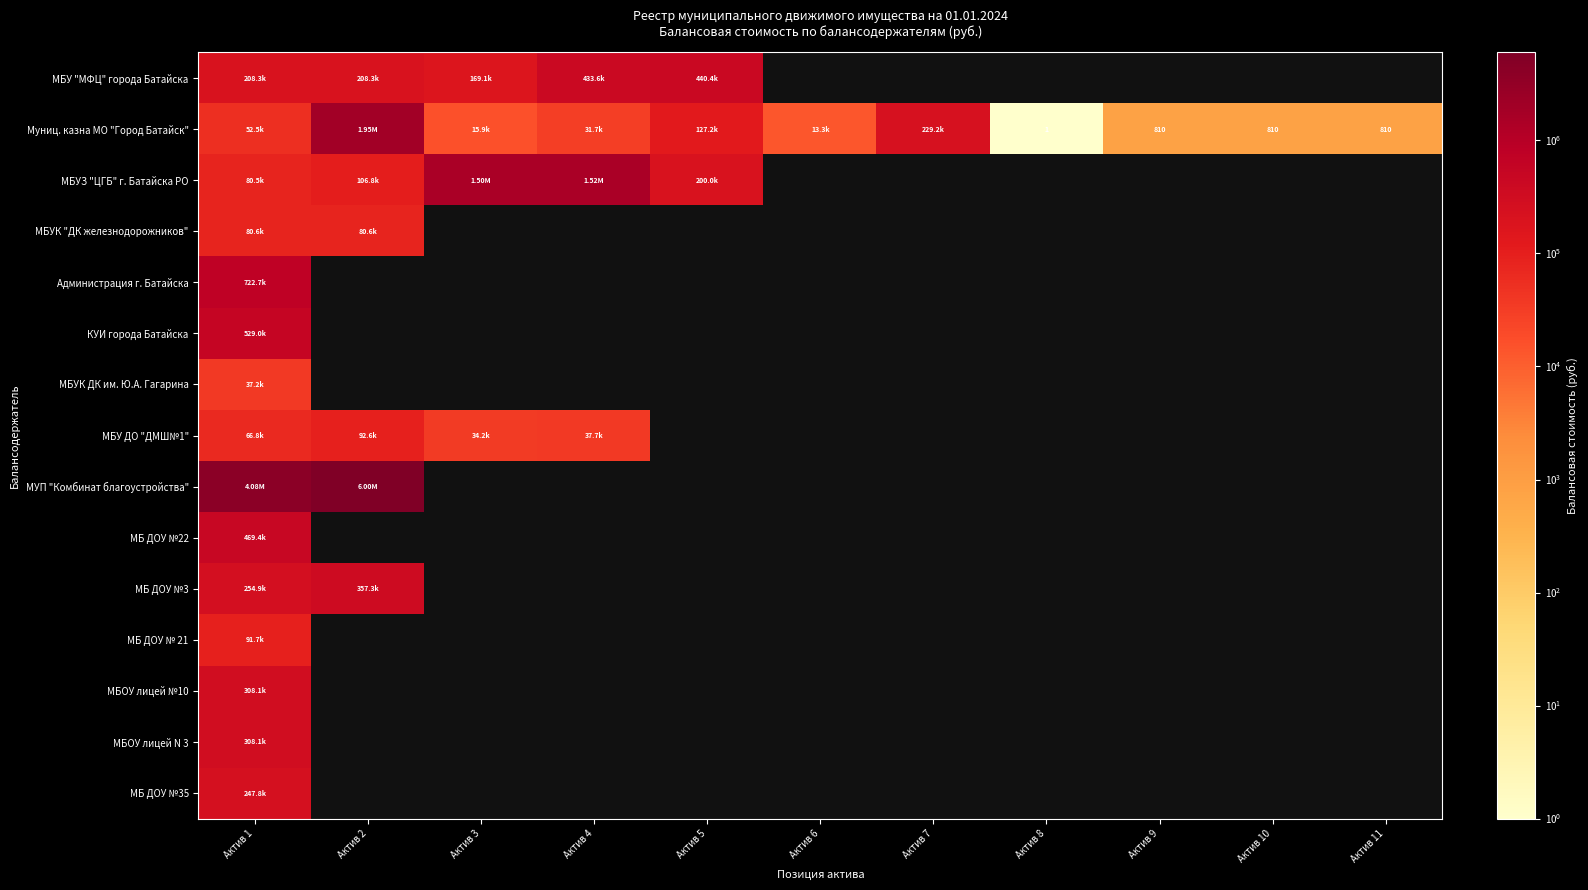

Is it true that МУП "Комбинат благоустройства" equals 952498.0 at Актив 1?

False